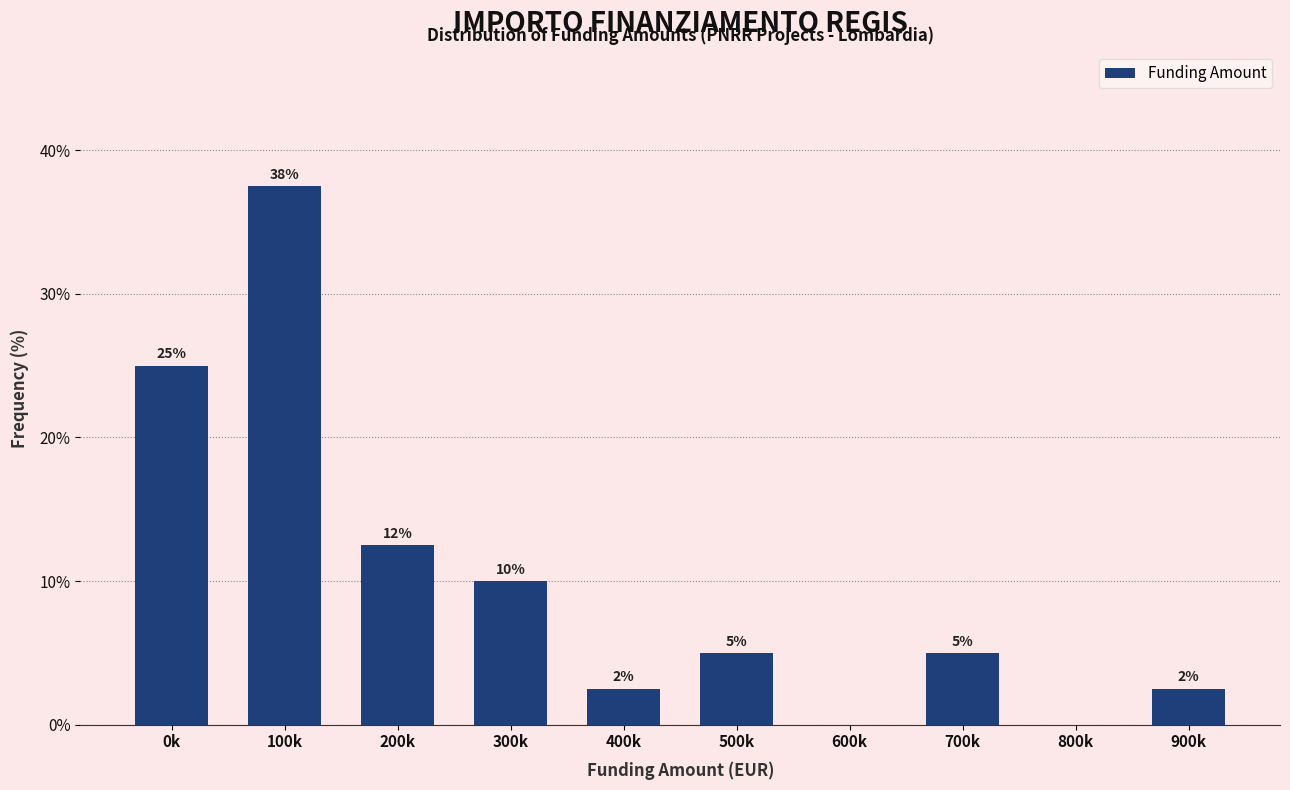

Between 300k and 700k, which is larger?

300k